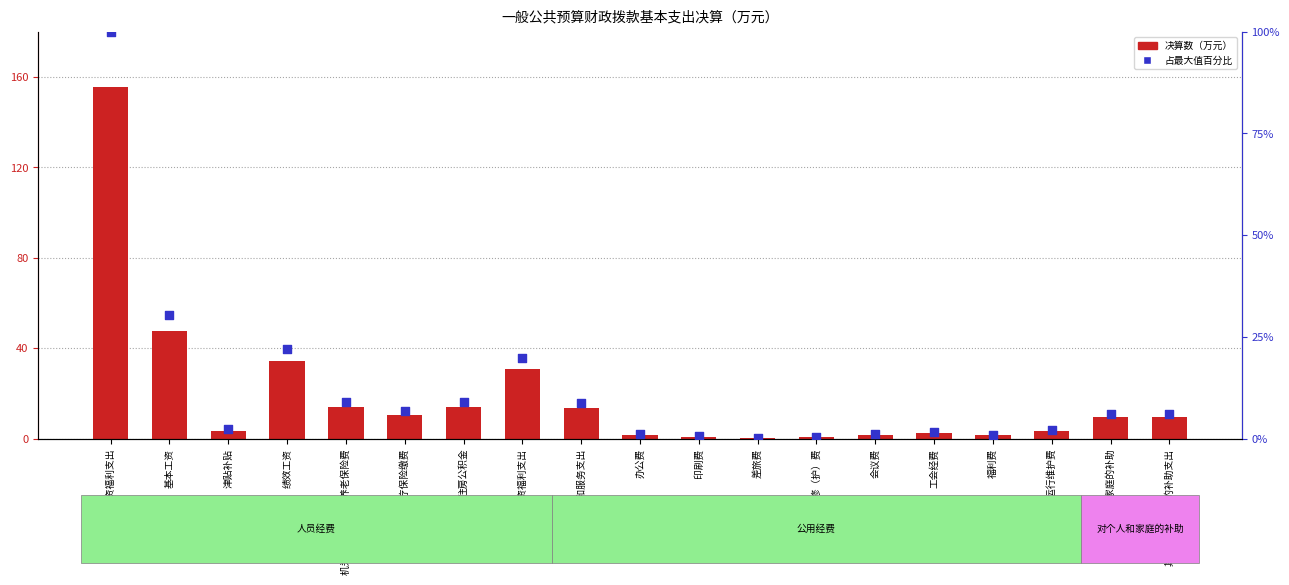

What is the total value across all series at 绩效工资?

56.5